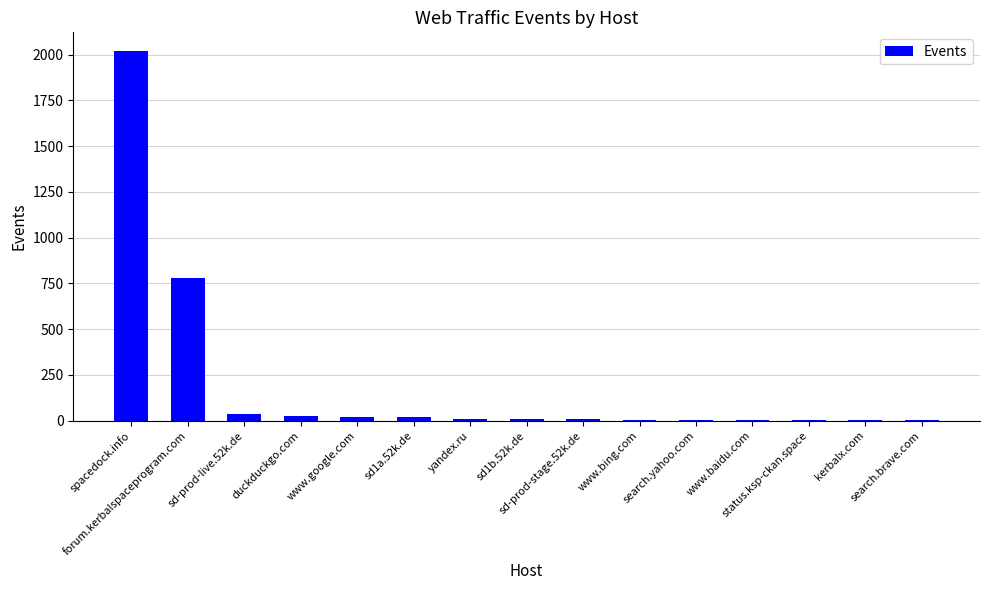

What is the greatest value displayed?

2021